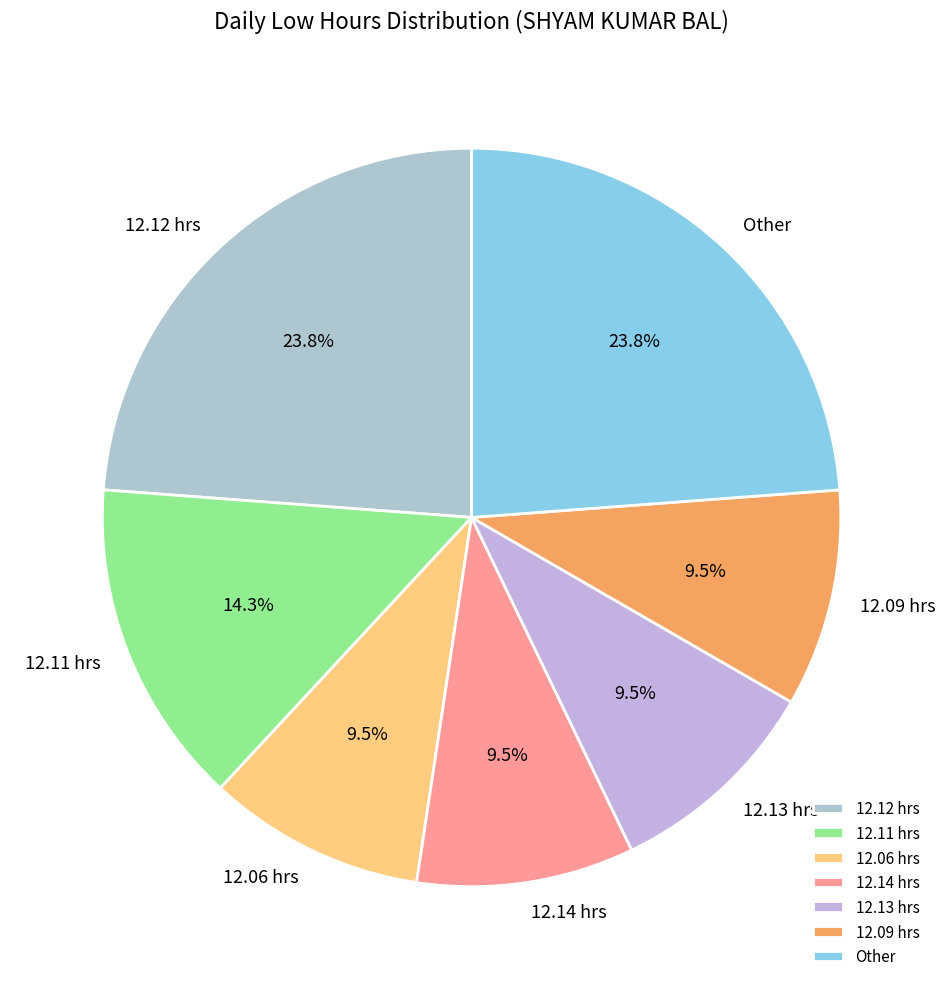

Count the number of slices in the pie.

7